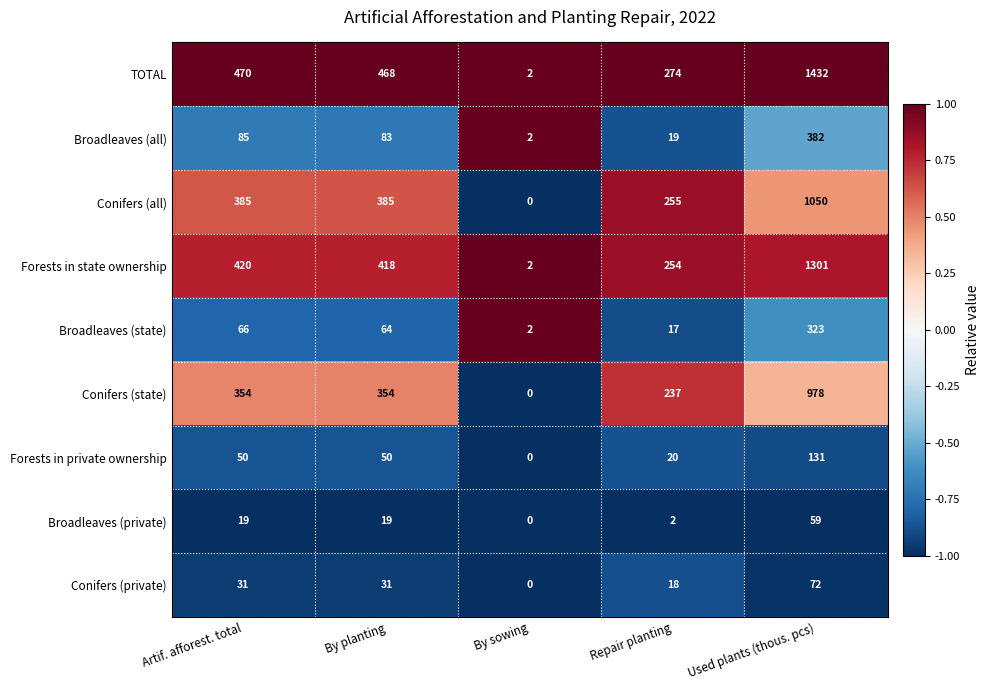

At Used plants (thous. pcs), list the series in order from largest to smallest.

TOTAL, Forests in state ownership, Conifers (all), Conifers (state), Broadleaves (all), Broadleaves (state), Forests in private ownership, Conifers (private), Broadleaves (private)